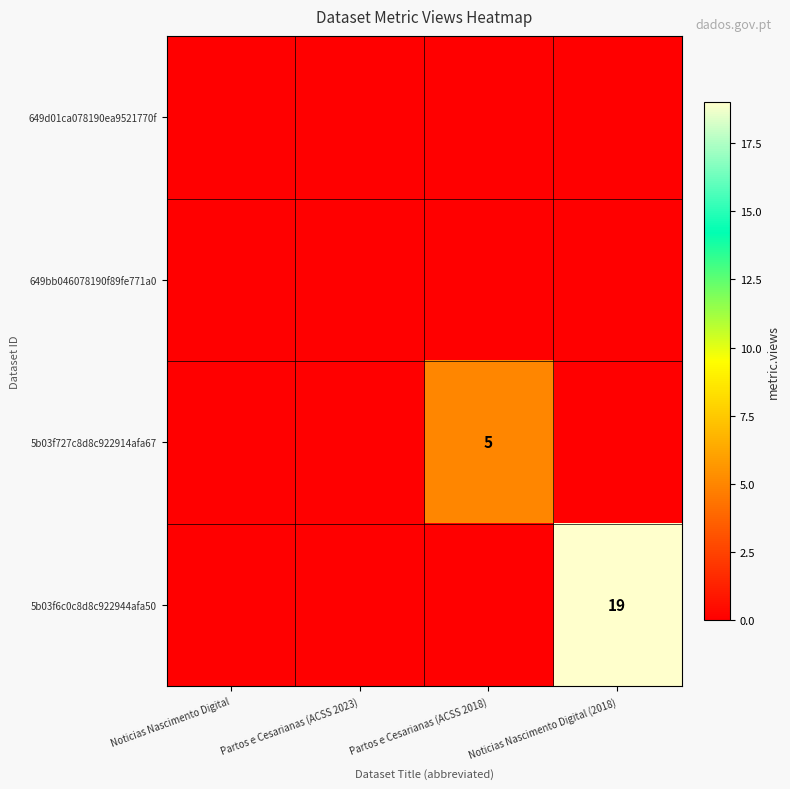

Is it true that 5b03f6c0c8d8c922944afa50 equals 13 at Noticias Nascimento Digital (2018)?

False